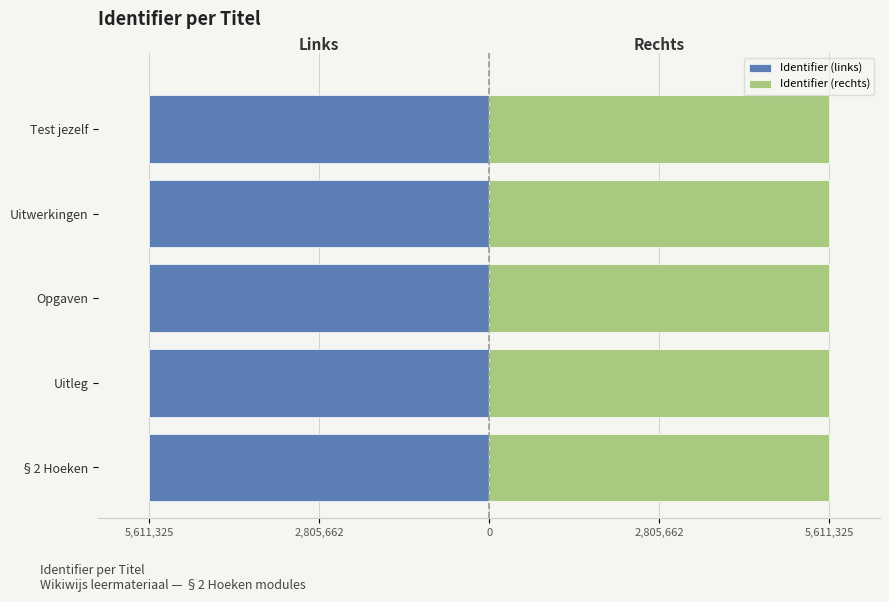

At how many categories does at least one series exceed -3055974?

5